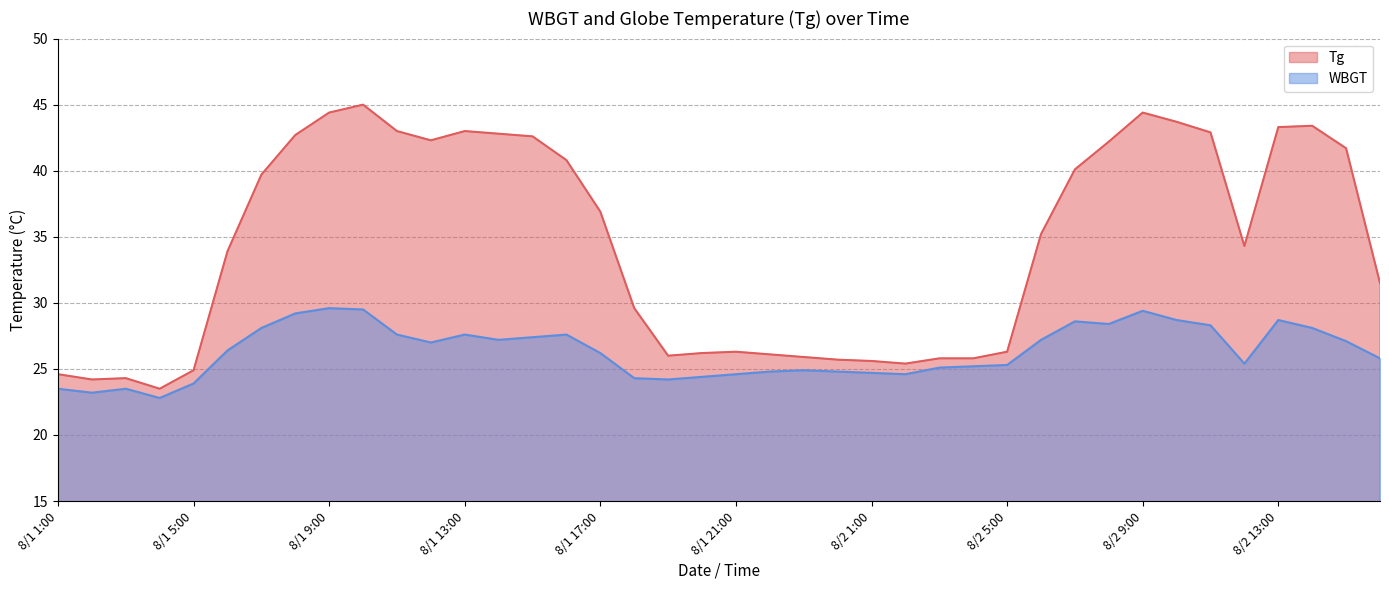

True or false: WBGT and Tg cross at least once.

False